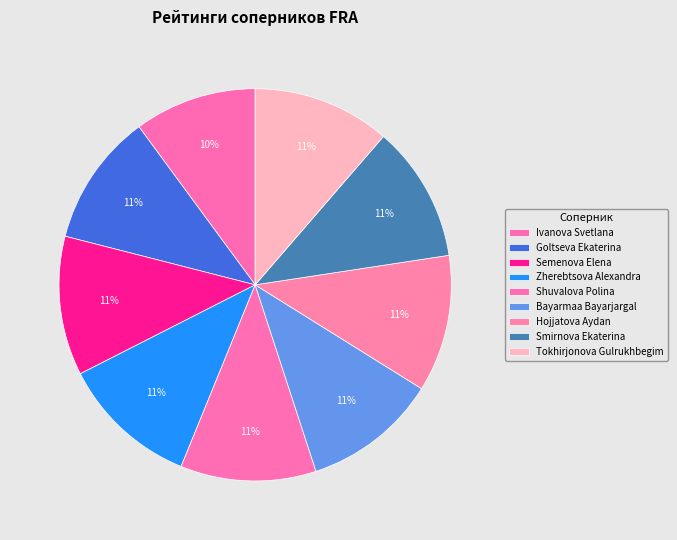

Is it true that Tokhirjonova Gulrukhbegim is 22% of the pie?

False